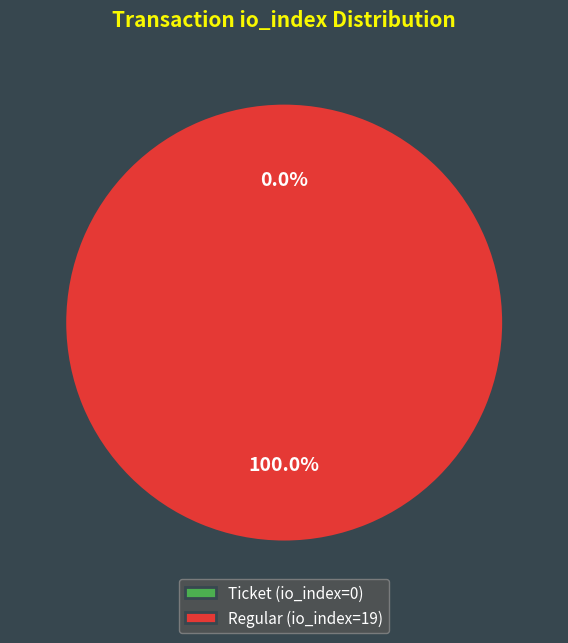

The Regular (io_index=19) slice represents 100% of the pie. True or false?

True